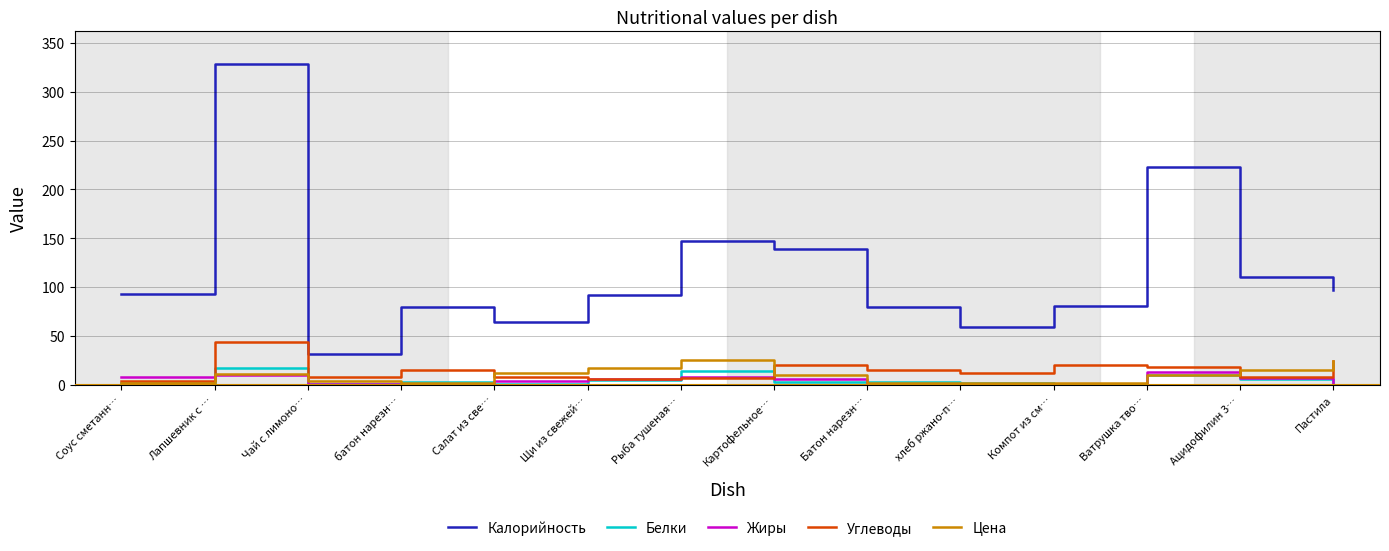

Between Рыба тушеная… and Компот из см…, which series saw the biggest shift?

Калорийность